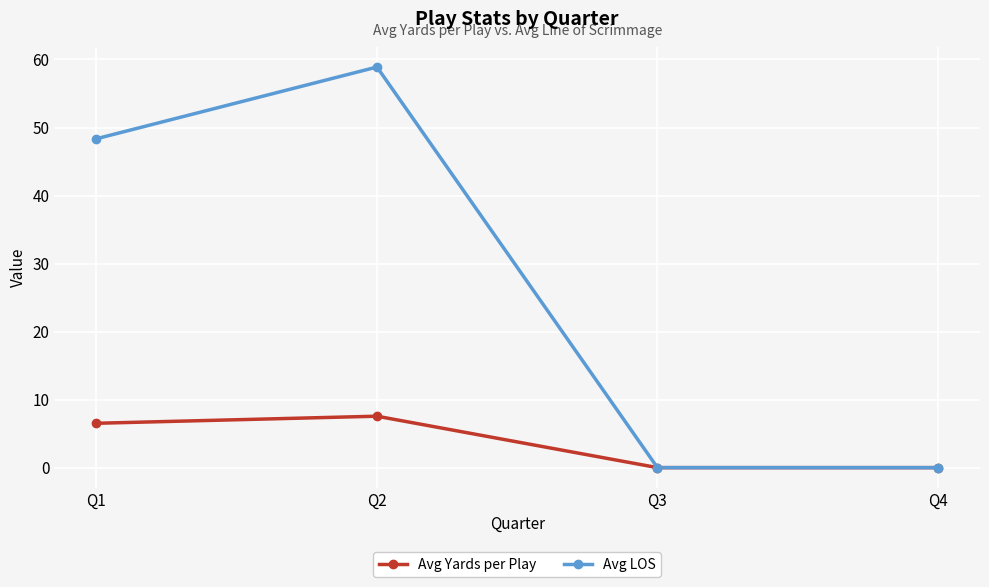

Rank the series by their average value, from lowest to highest.

Avg Yards per Play, Avg LOS